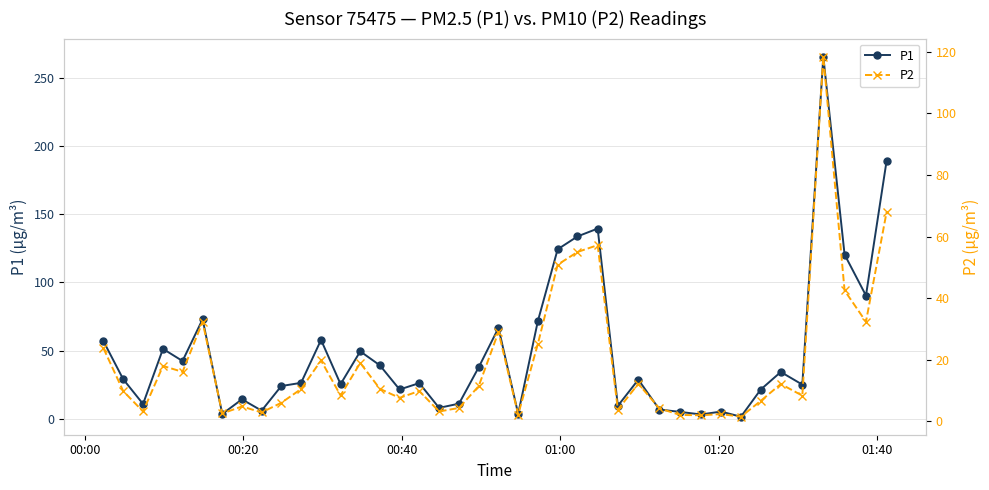

What is the maximum value for P1?

265.3